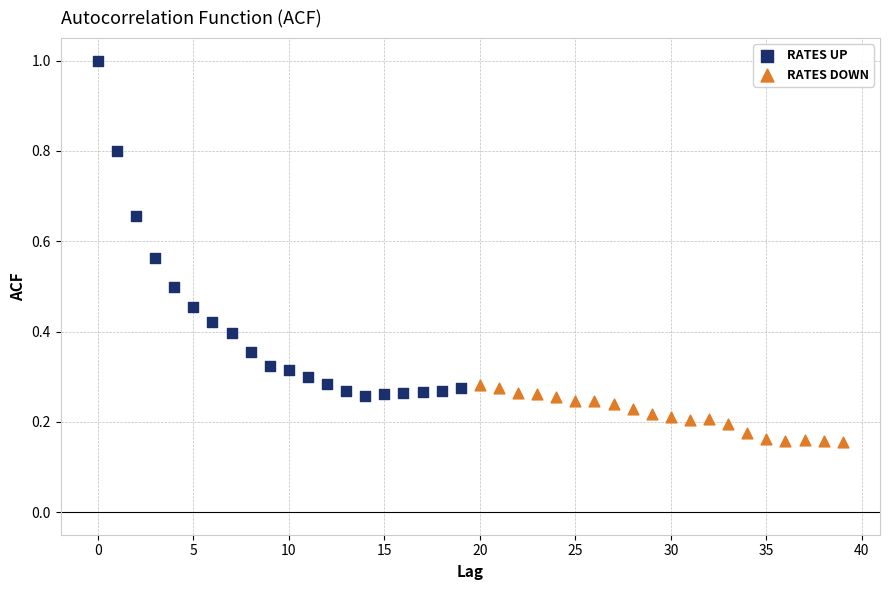

Which series contains the lowest Y value?

RATES DOWN